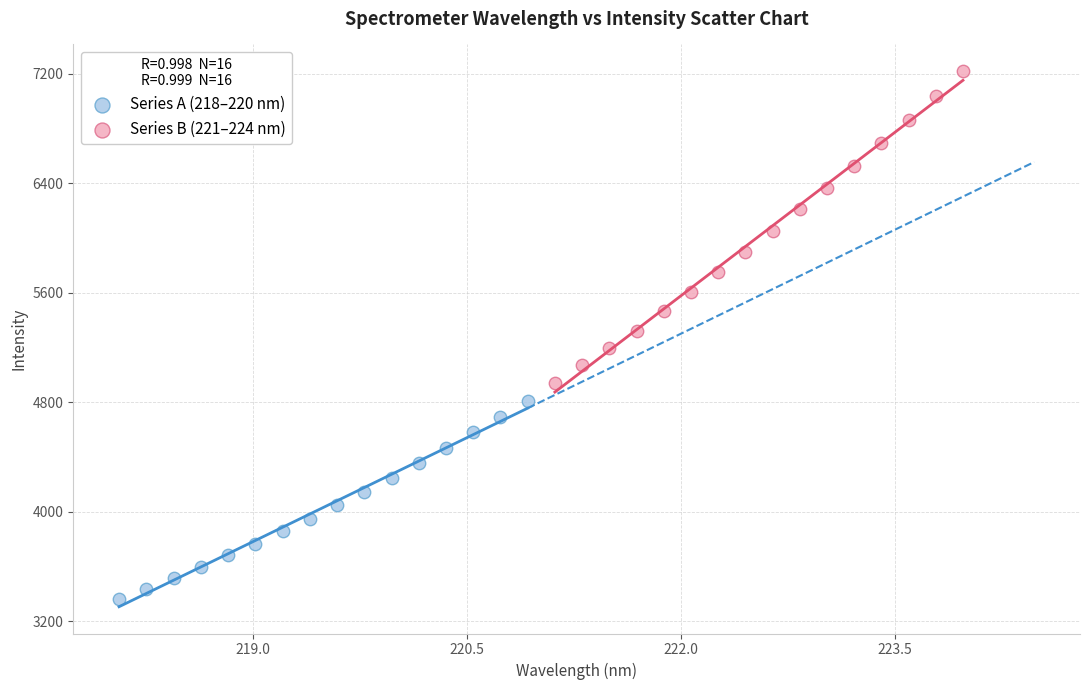

Which series has the widest spread of Y values?

Series B (221–224 nm)